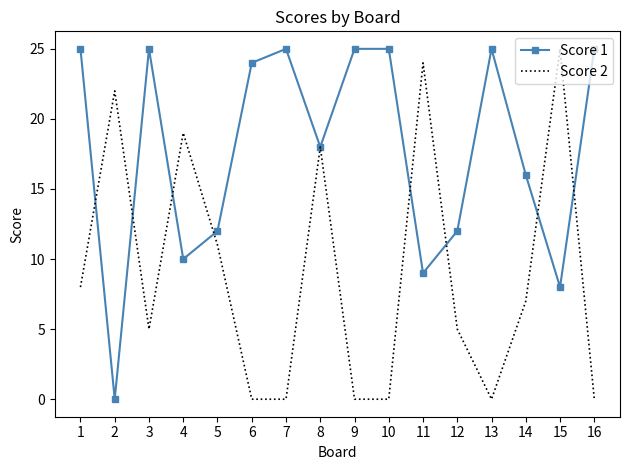

What is the difference between the Score 1 values at 3 and 8?

7